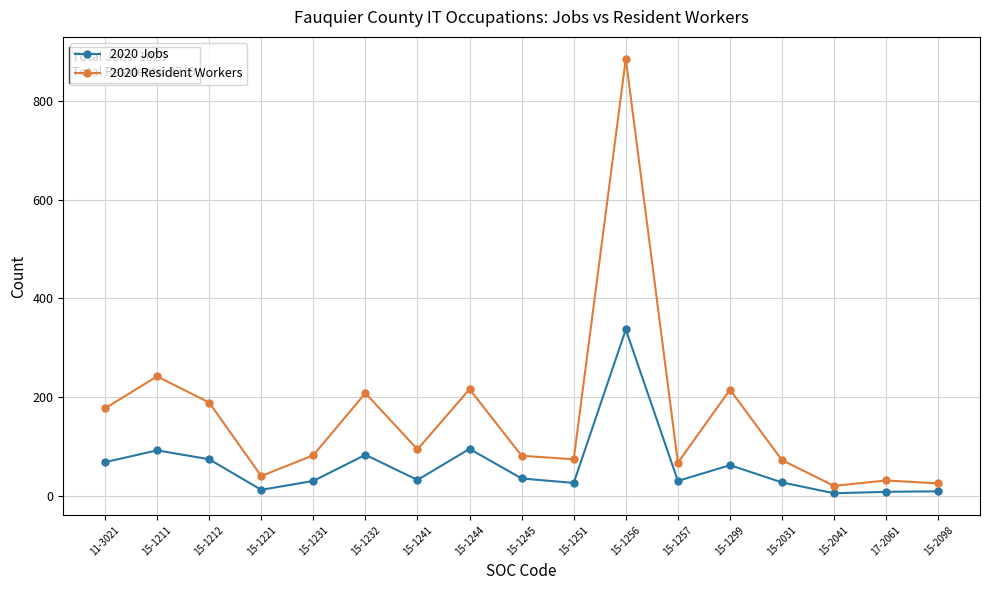

How many lines are shown in the chart?

2